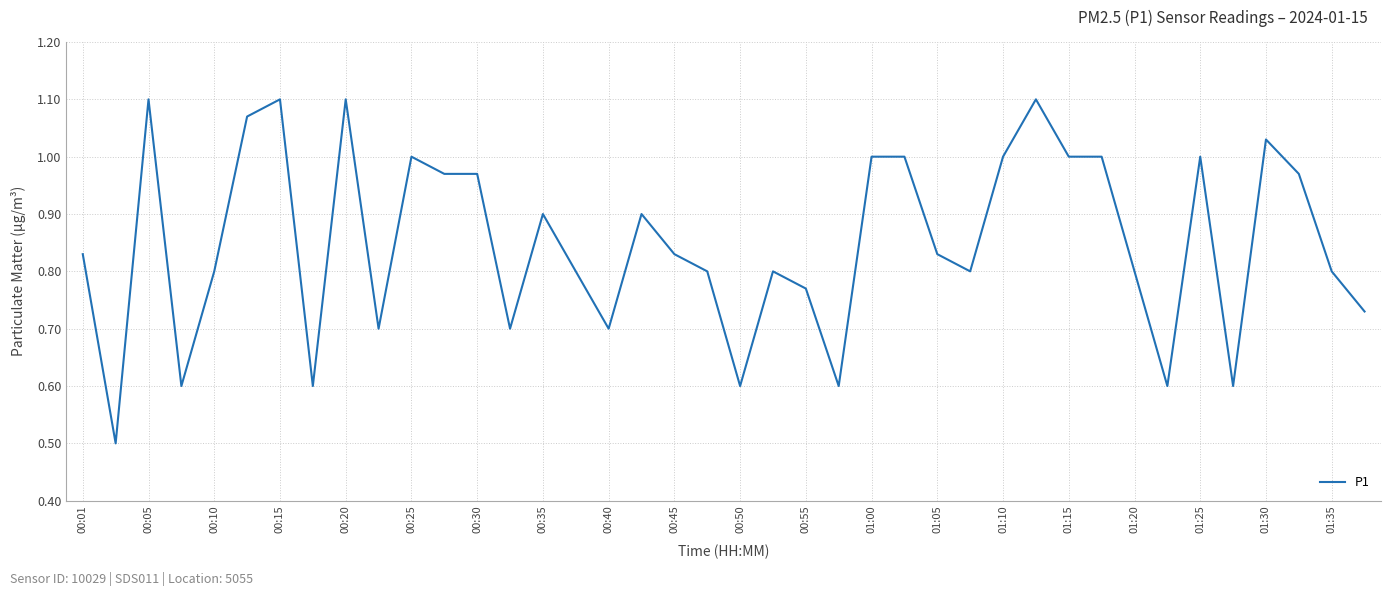

What is the difference between the maximum and minimum values?

0.6